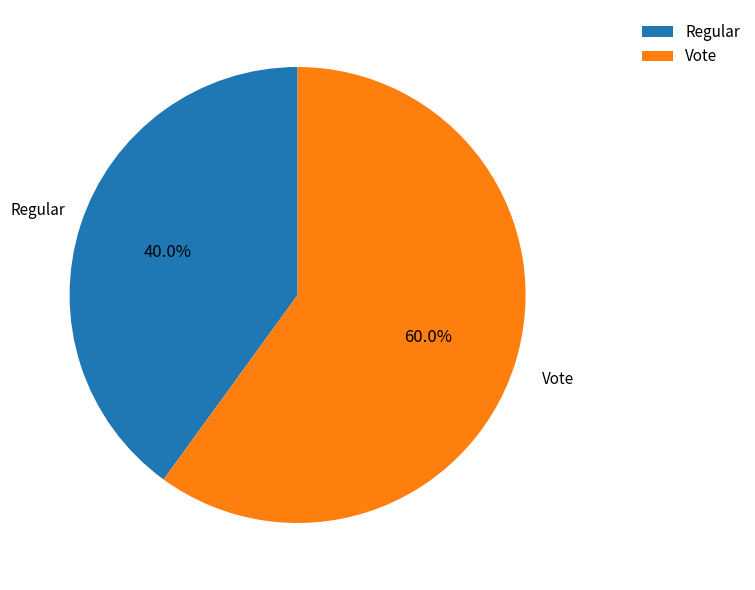

Between Vote and Regular, which is larger?

Vote